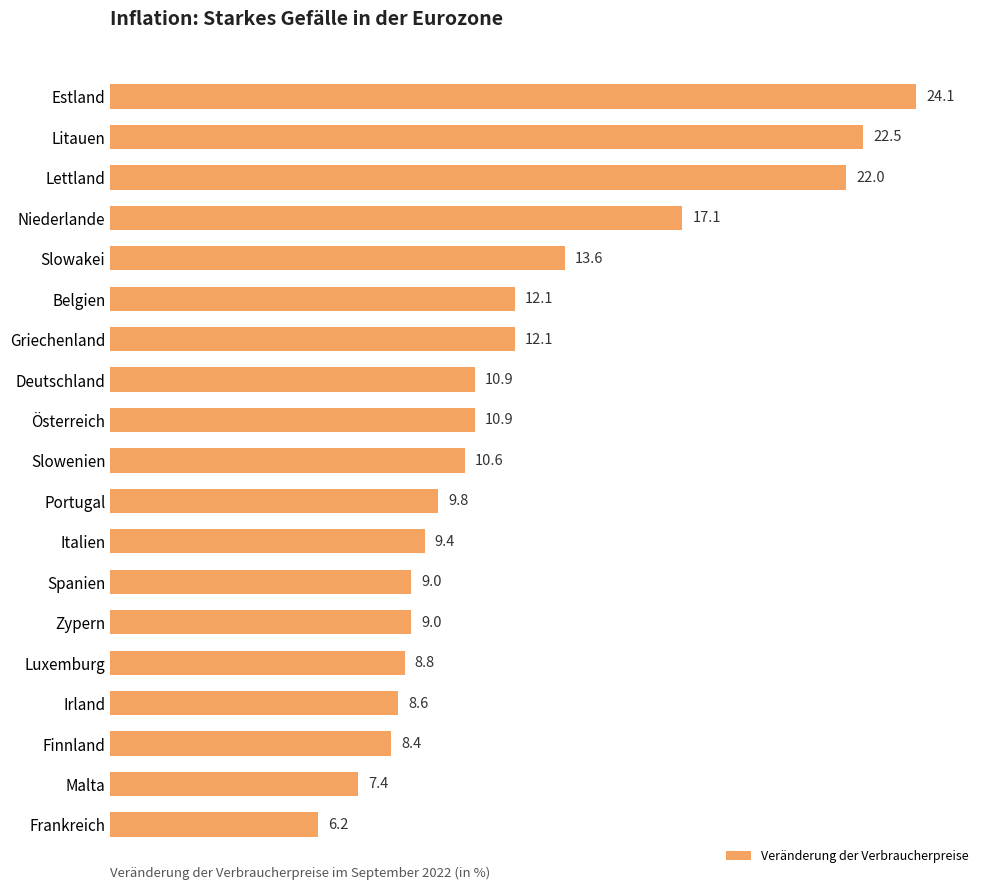

Reading bottom to top, what are all the values shown in this chart?

6.2	7.4	8.4	8.6	8.8	9.0	9.0	9.4	9.8	10.6	10.9	10.9	12.1	12.1	13.6	17.1	22.0	22.5	24.1